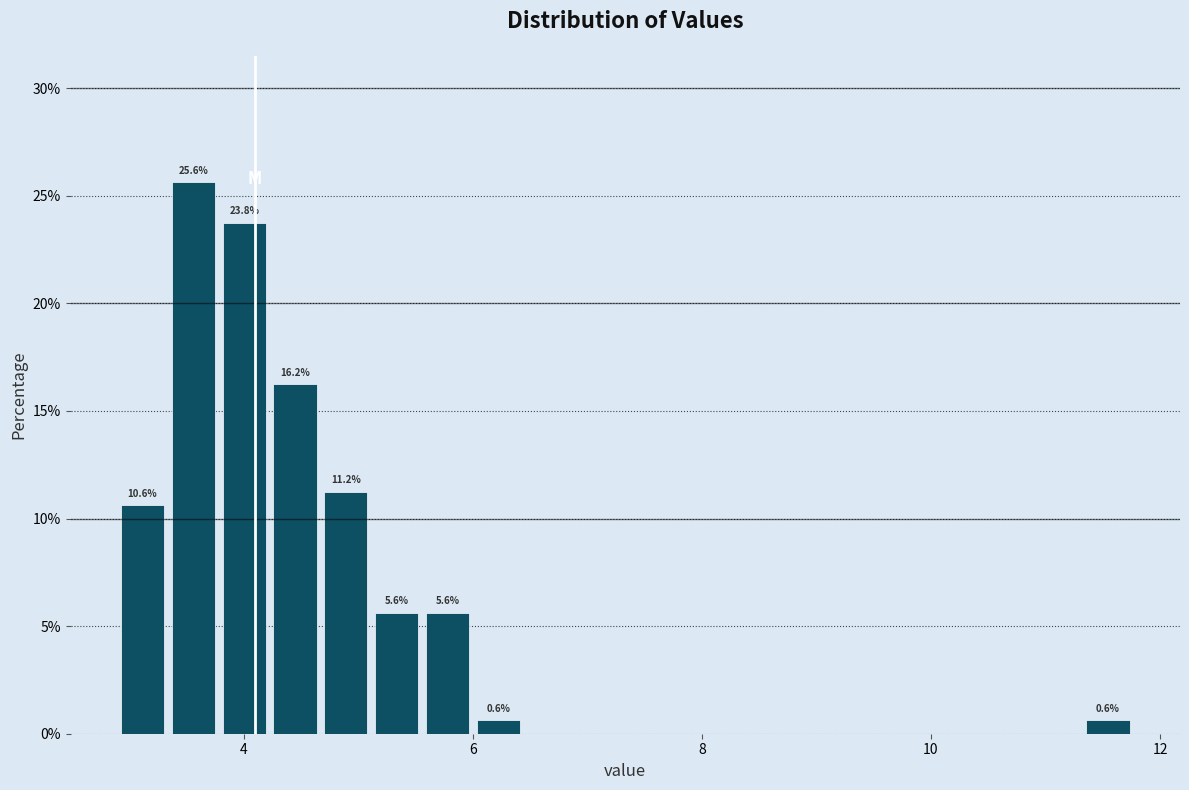

Around what value on the x-axis is the tallest bar? Give the approximate position of its centre, as read against the axis.

3.6